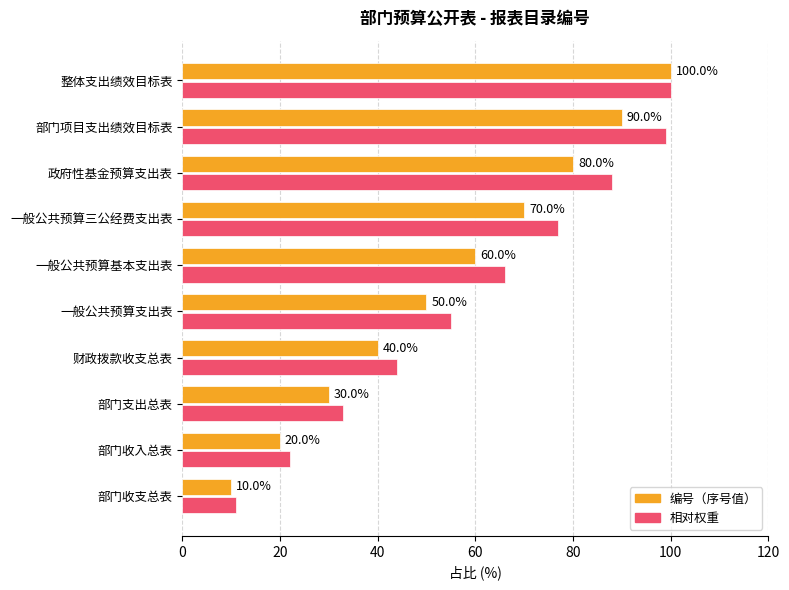

What is the difference between the second highest and minimum values in the 相对权重 series?

88.0